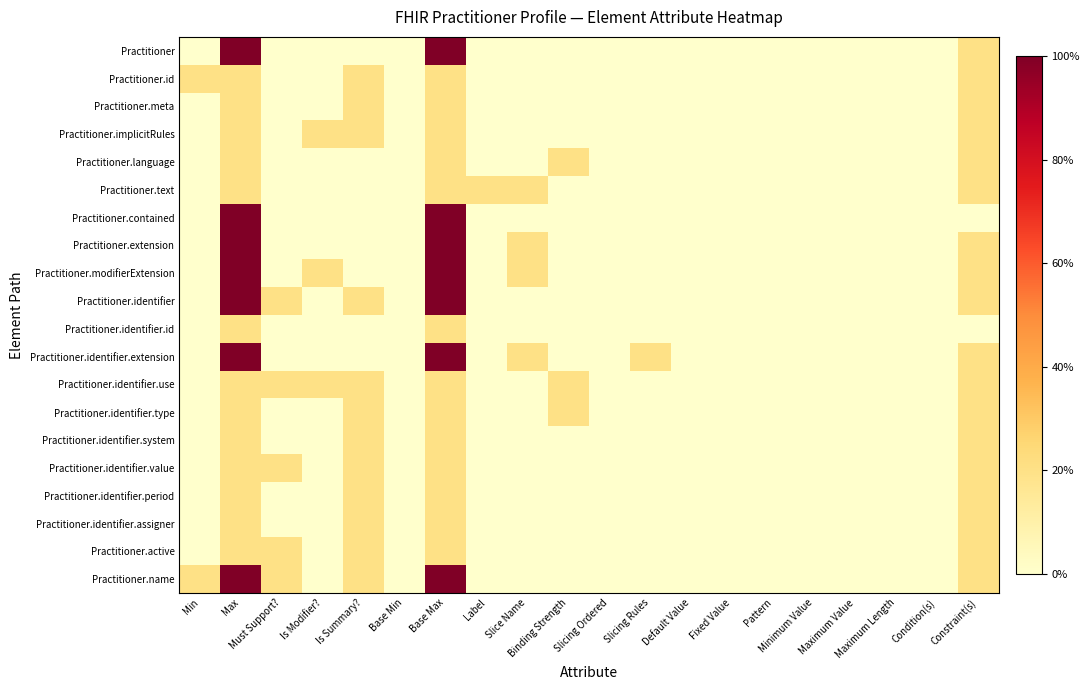

Reading left to right, transcribe all the data shown in this chart.

Practitioner: Min=0	Max=5	Must Support?=0	Is Modifier?=0	Is Summary?=0	Base Min=0	Base Max=5	Label=0	Slice Name=0	Binding Strength=0	Slicing Ordered=0	Slicing Rules=0	Default Value=0	Fixed Value=0	Pattern=0	Minimum Value=0	Maximum Value=0	Maximum Length=0	Condition(s)=0	Constraint(s)=1
Practitioner.id: Min=1	Max=1	Must Support?=0	Is Modifier?=0	Is Summary?=1	Base Min=0	Base Max=1	Label=0	Slice Name=0	Binding Strength=0	Slicing Ordered=0	Slicing Rules=0	Default Value=0	Fixed Value=0	Pattern=0	Minimum Value=0	Maximum Value=0	Maximum Length=0	Condition(s)=0	Constraint(s)=1
Practitioner.meta: Min=0	Max=1	Must Support?=0	Is Modifier?=0	Is Summary?=1	Base Min=0	Base Max=1	Label=0	Slice Name=0	Binding Strength=0	Slicing Ordered=0	Slicing Rules=0	Default Value=0	Fixed Value=0	Pattern=0	Minimum Value=0	Maximum Value=0	Maximum Length=0	Condition(s)=0	Constraint(s)=1
Practitioner.implicitRules: Min=0	Max=1	Must Support?=0	Is Modifier?=1	Is Summary?=1	Base Min=0	Base Max=1	Label=0	Slice Name=0	Binding Strength=0	Slicing Ordered=0	Slicing Rules=0	Default Value=0	Fixed Value=0	Pattern=0	Minimum Value=0	Maximum Value=0	Maximum Length=0	Condition(s)=0	Constraint(s)=1
Practitioner.language: Min=0	Max=1	Must Support?=0	Is Modifier?=0	Is Summary?=0	Base Min=0	Base Max=1	Label=0	Slice Name=0	Binding Strength=1	Slicing Ordered=0	Slicing Rules=0	Default Value=0	Fixed Value=0	Pattern=0	Minimum Value=0	Maximum Value=0	Maximum Length=0	Condition(s)=0	Constraint(s)=1
Practitioner.text: Min=0	Max=1	Must Support?=0	Is Modifier?=0	Is Summary?=0	Base Min=0	Base Max=1	Label=1	Slice Name=1	Binding Strength=0	Slicing Ordered=0	Slicing Rules=0	Default Value=0	Fixed Value=0	Pattern=0	Minimum Value=0	Maximum Value=0	Maximum Length=0	Condition(s)=0	Constraint(s)=1
Practitioner.contained: Min=0	Max=5	Must Support?=0	Is Modifier?=0	Is Summary?=0	Base Min=0	Base Max=5	Label=0	Slice Name=0	Binding Strength=0	Slicing Ordered=0	Slicing Rules=0	Default Value=0	Fixed Value=0	Pattern=0	Minimum Value=0	Maximum Value=0	Maximum Length=0	Condition(s)=0	Constraint(s)=0
Practitioner.extension: Min=0	Max=5	Must Support?=0	Is Modifier?=0	Is Summary?=0	Base Min=0	Base Max=5	Label=0	Slice Name=1	Binding Strength=0	Slicing Ordered=0	Slicing Rules=0	Default Value=0	Fixed Value=0	Pattern=0	Minimum Value=0	Maximum Value=0	Maximum Length=0	Condition(s)=0	Constraint(s)=1
Practitioner.modifierExtension: Min=0	Max=5	Must Support?=0	Is Modifier?=1	Is Summary?=0	Base Min=0	Base Max=5	Label=0	Slice Name=1	Binding Strength=0	Slicing Ordered=0	Slicing Rules=0	Default Value=0	Fixed Value=0	Pattern=0	Minimum Value=0	Maximum Value=0	Maximum Length=0	Condition(s)=0	Constraint(s)=1
Practitioner.identifier: Min=0	Max=5	Must Support?=1	Is Modifier?=0	Is Summary?=1	Base Min=0	Base Max=5	Label=0	Slice Name=0	Binding Strength=0	Slicing Ordered=0	Slicing Rules=0	Default Value=0	Fixed Value=0	Pattern=0	Minimum Value=0	Maximum Value=0	Maximum Length=0	Condition(s)=0	Constraint(s)=1
Practitioner.identifier.id: Min=0	Max=1	Must Support?=0	Is Modifier?=0	Is Summary?=0	Base Min=0	Base Max=1	Label=0	Slice Name=0	Binding Strength=0	Slicing Ordered=0	Slicing Rules=0	Default Value=0	Fixed Value=0	Pattern=0	Minimum Value=0	Maximum Value=0	Maximum Length=0	Condition(s)=0	Constraint(s)=0
Practitioner.identifier.extension: Min=0	Max=5	Must Support?=0	Is Modifier?=0	Is Summary?=0	Base Min=0	Base Max=5	Label=0	Slice Name=1	Binding Strength=0	Slicing Ordered=0	Slicing Rules=1	Default Value=0	Fixed Value=0	Pattern=0	Minimum Value=0	Maximum Value=0	Maximum Length=0	Condition(s)=0	Constraint(s)=1
Practitioner.identifier.use: Min=0	Max=1	Must Support?=1	Is Modifier?=1	Is Summary?=1	Base Min=0	Base Max=1	Label=0	Slice Name=0	Binding Strength=1	Slicing Ordered=0	Slicing Rules=0	Default Value=0	Fixed Value=0	Pattern=0	Minimum Value=0	Maximum Value=0	Maximum Length=0	Condition(s)=0	Constraint(s)=1
Practitioner.identifier.type: Min=0	Max=1	Must Support?=0	Is Modifier?=0	Is Summary?=1	Base Min=0	Base Max=1	Label=0	Slice Name=0	Binding Strength=1	Slicing Ordered=0	Slicing Rules=0	Default Value=0	Fixed Value=0	Pattern=0	Minimum Value=0	Maximum Value=0	Maximum Length=0	Condition(s)=0	Constraint(s)=1
Practitioner.identifier.system: Min=0	Max=1	Must Support?=0	Is Modifier?=0	Is Summary?=1	Base Min=0	Base Max=1	Label=0	Slice Name=0	Binding Strength=0	Slicing Ordered=0	Slicing Rules=0	Default Value=0	Fixed Value=0	Pattern=0	Minimum Value=0	Maximum Value=0	Maximum Length=0	Condition(s)=0	Constraint(s)=1
Practitioner.identifier.value: Min=0	Max=1	Must Support?=1	Is Modifier?=0	Is Summary?=1	Base Min=0	Base Max=1	Label=0	Slice Name=0	Binding Strength=0	Slicing Ordered=0	Slicing Rules=0	Default Value=0	Fixed Value=0	Pattern=0	Minimum Value=0	Maximum Value=0	Maximum Length=0	Condition(s)=0	Constraint(s)=1
Practitioner.identifier.period: Min=0	Max=1	Must Support?=0	Is Modifier?=0	Is Summary?=1	Base Min=0	Base Max=1	Label=0	Slice Name=0	Binding Strength=0	Slicing Ordered=0	Slicing Rules=0	Default Value=0	Fixed Value=0	Pattern=0	Minimum Value=0	Maximum Value=0	Maximum Length=0	Condition(s)=0	Constraint(s)=1
Practitioner.identifier.assigner: Min=0	Max=1	Must Support?=0	Is Modifier?=0	Is Summary?=1	Base Min=0	Base Max=1	Label=0	Slice Name=0	Binding Strength=0	Slicing Ordered=0	Slicing Rules=0	Default Value=0	Fixed Value=0	Pattern=0	Minimum Value=0	Maximum Value=0	Maximum Length=0	Condition(s)=0	Constraint(s)=1
Practitioner.active: Min=0	Max=1	Must Support?=1	Is Modifier?=0	Is Summary?=1	Base Min=0	Base Max=1	Label=0	Slice Name=0	Binding Strength=0	Slicing Ordered=0	Slicing Rules=0	Default Value=0	Fixed Value=0	Pattern=0	Minimum Value=0	Maximum Value=0	Maximum Length=0	Condition(s)=0	Constraint(s)=1
Practitioner.name: Min=1	Max=5	Must Support?=1	Is Modifier?=0	Is Summary?=1	Base Min=0	Base Max=5	Label=0	Slice Name=0	Binding Strength=0	Slicing Ordered=0	Slicing Rules=0	Default Value=0	Fixed Value=0	Pattern=0	Minimum Value=0	Maximum Value=0	Maximum Length=0	Condition(s)=0	Constraint(s)=1